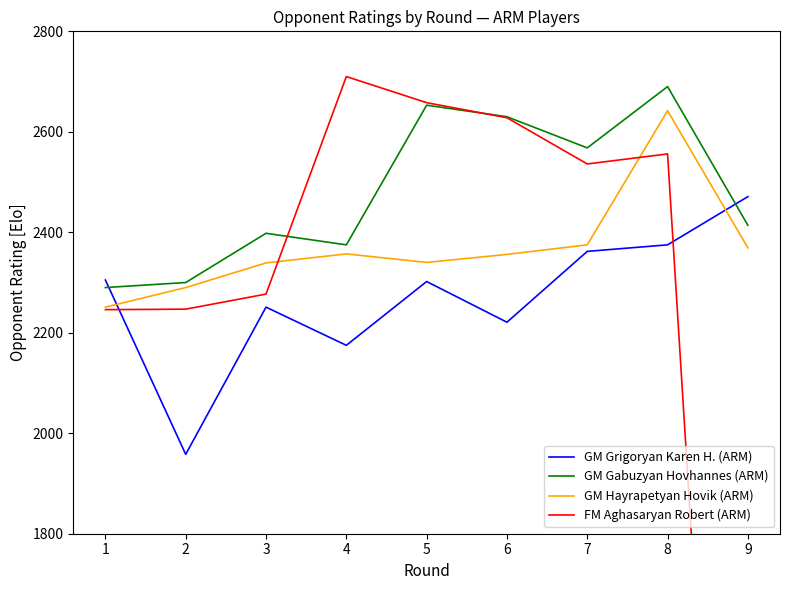

At which category does the chart reach its peak across all series?

4